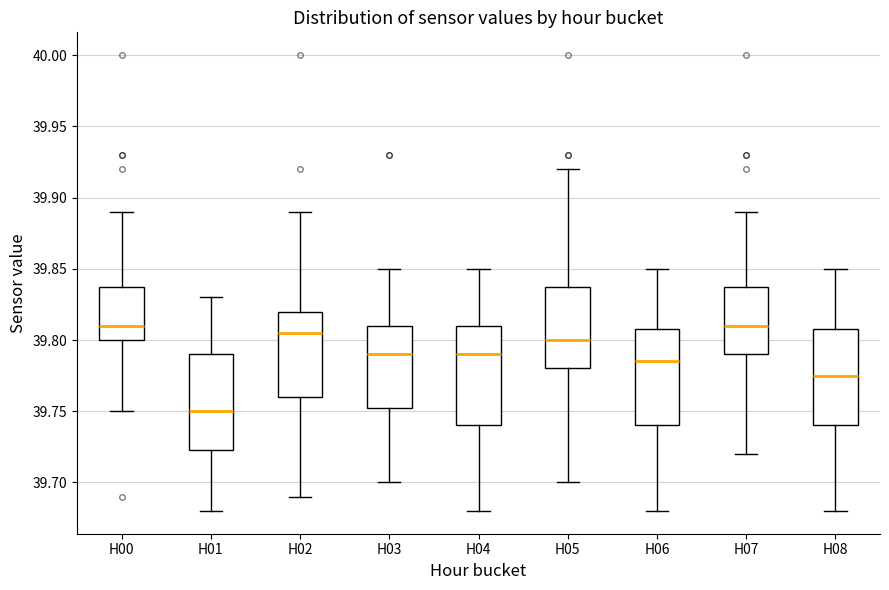

Where is the upper edge of the box for H01 on the y-axis? The values are not printed on the chart, so give them approximately, as read against the axis.

39.790